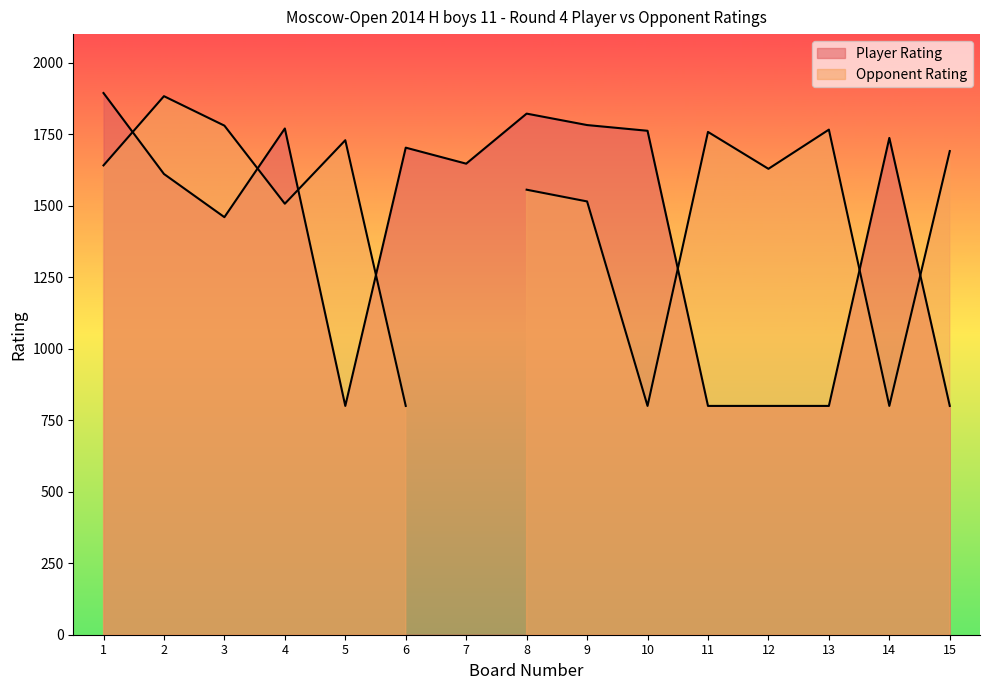

Where is Player Rating nearest to the value 1347?

3